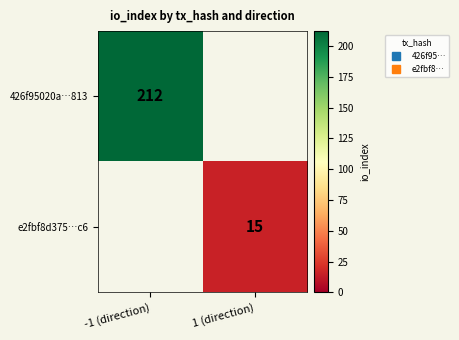

List the series in order of their overall mean, highest first.

426f95020a…813, e2fbf8d375…c6